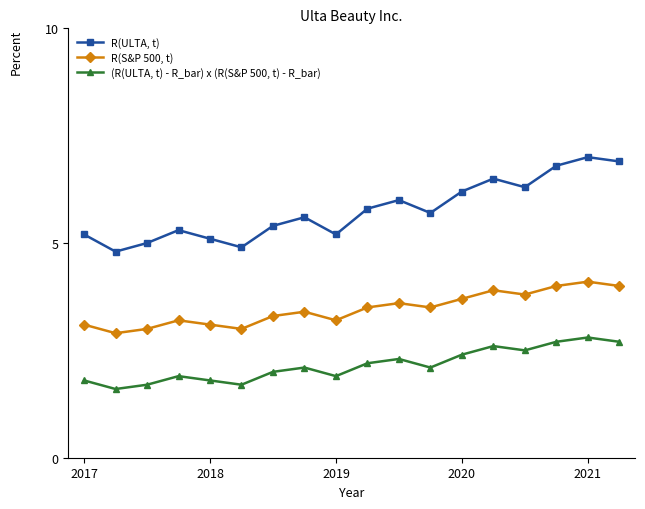

Which series has the widest spread of values?

R(ULTA, t)